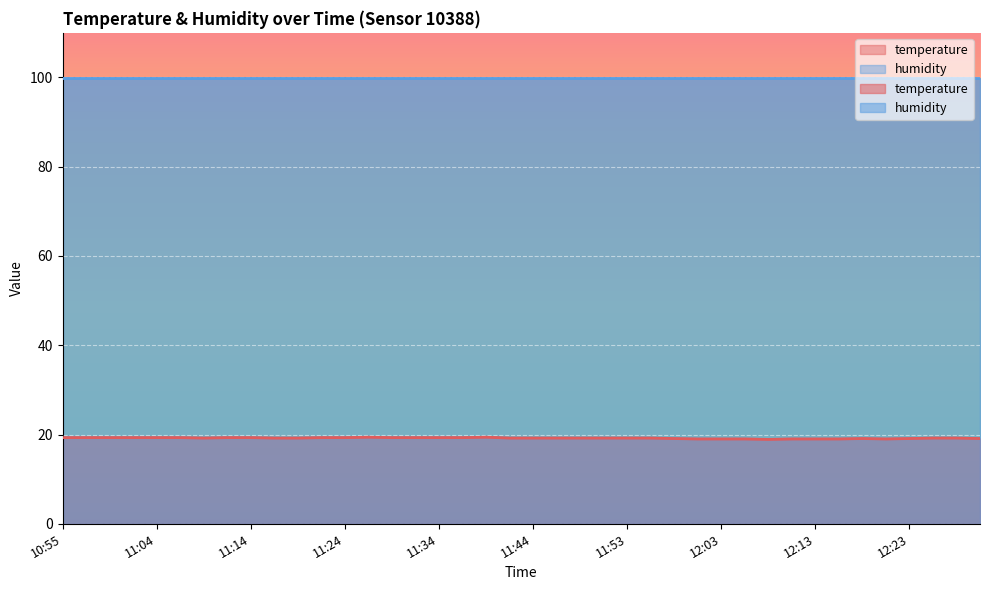

What is the label of the 6th point from the left?

11:07